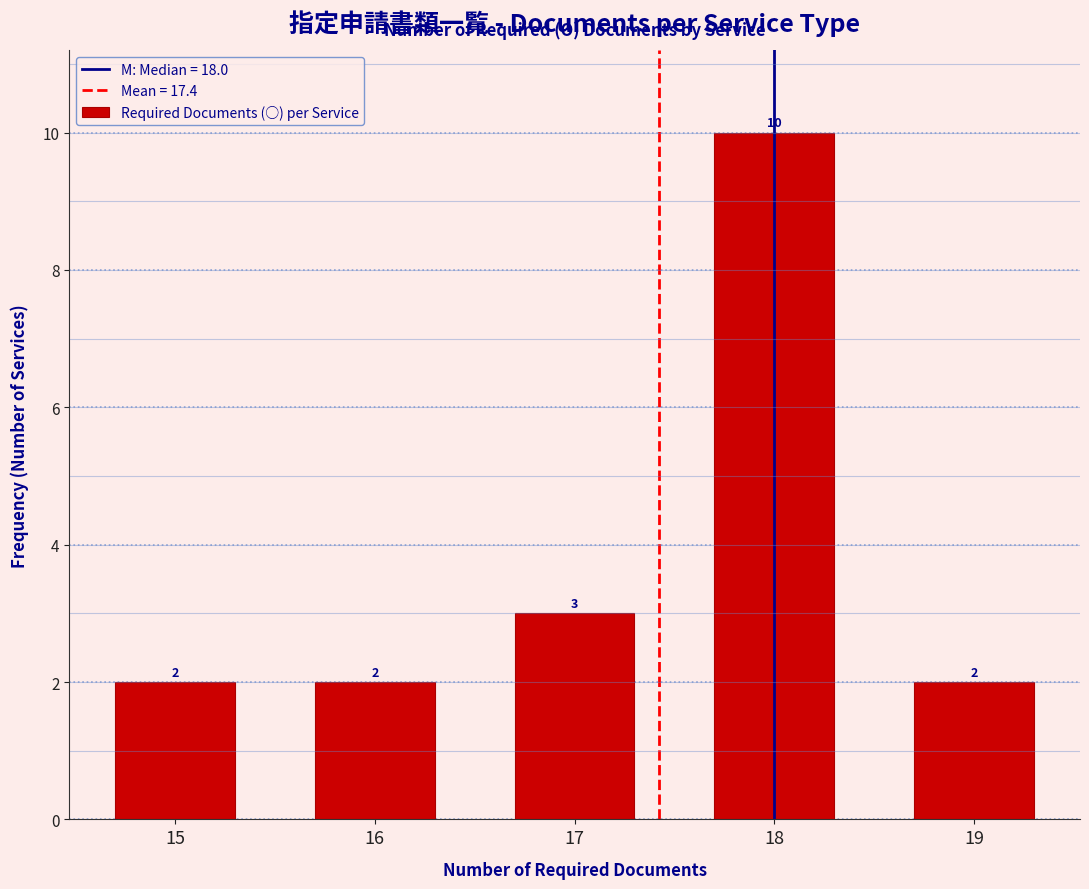

Reading left to right, what are all the values shown in this chart?

2	2	3	10	2